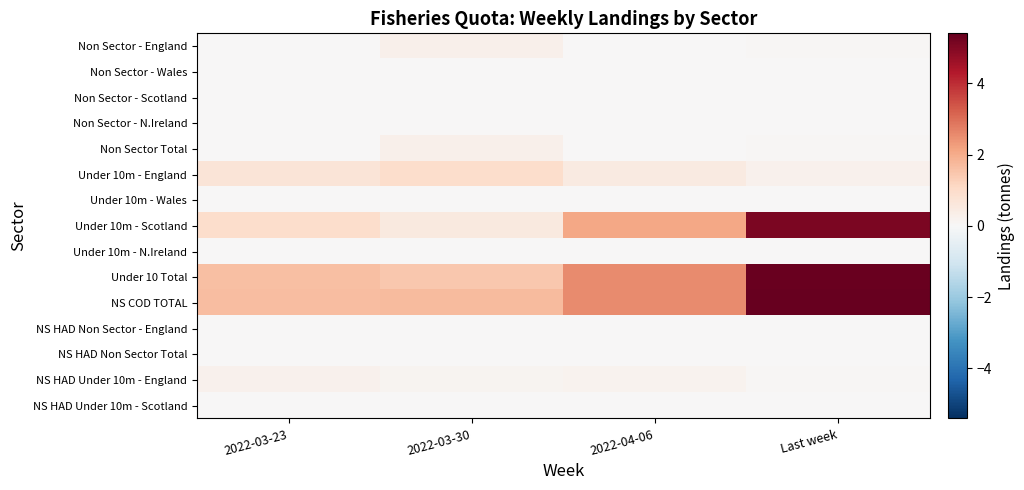

What is the spread (max minus min) of values at 2022-03-23?

1.7